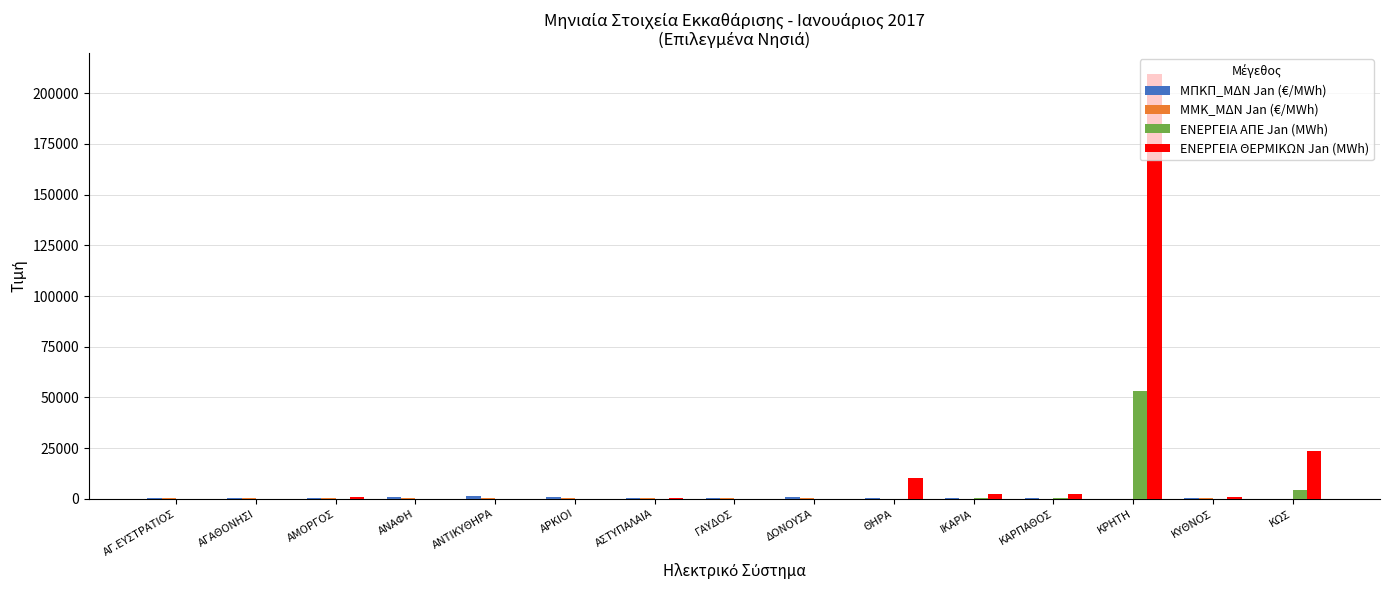

At which label is ΕΝΕΡΓΕΙΑ ΘΕΡΜΙΚΩΝ Jan (MWh) closest to 104626?

ΚΩΣ